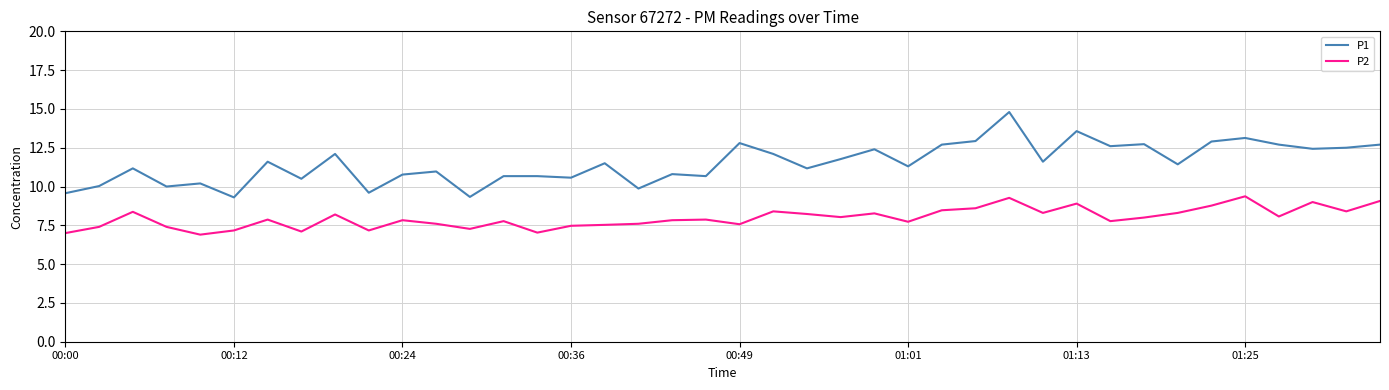

Rank the series by their maximum value, from lowest to highest.

P2, P1